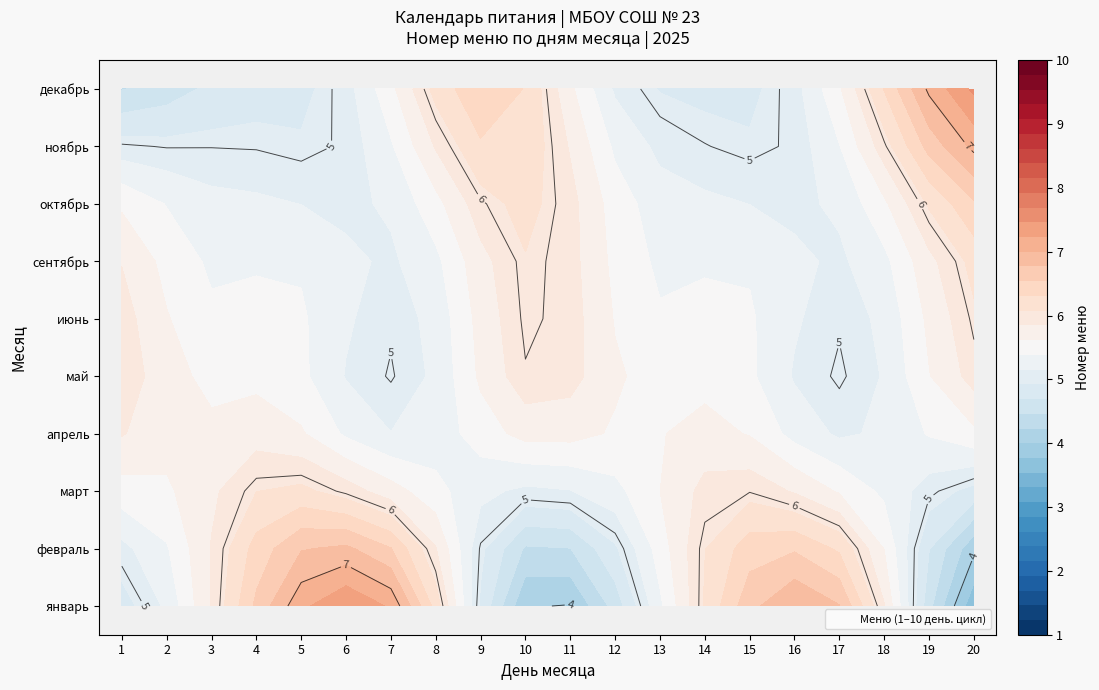

At which label does ноябрь reach its minimum?

5